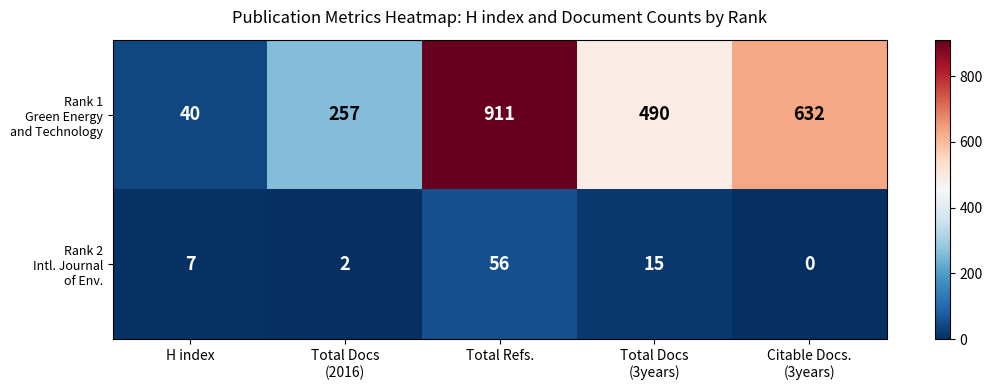

Which label corresponds to the largest value in the chart?

Total Refs.